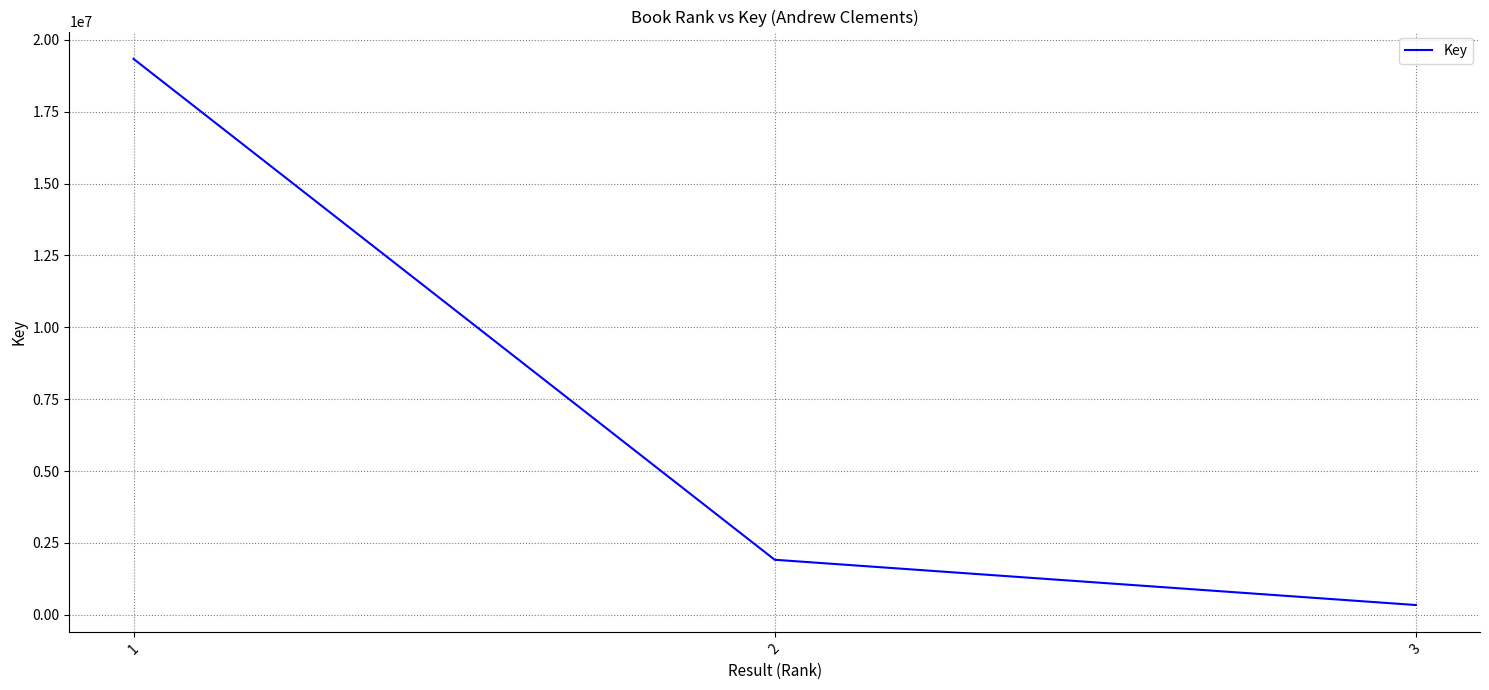

What is the ratio of the value at 1 to the value at 3?

57.4